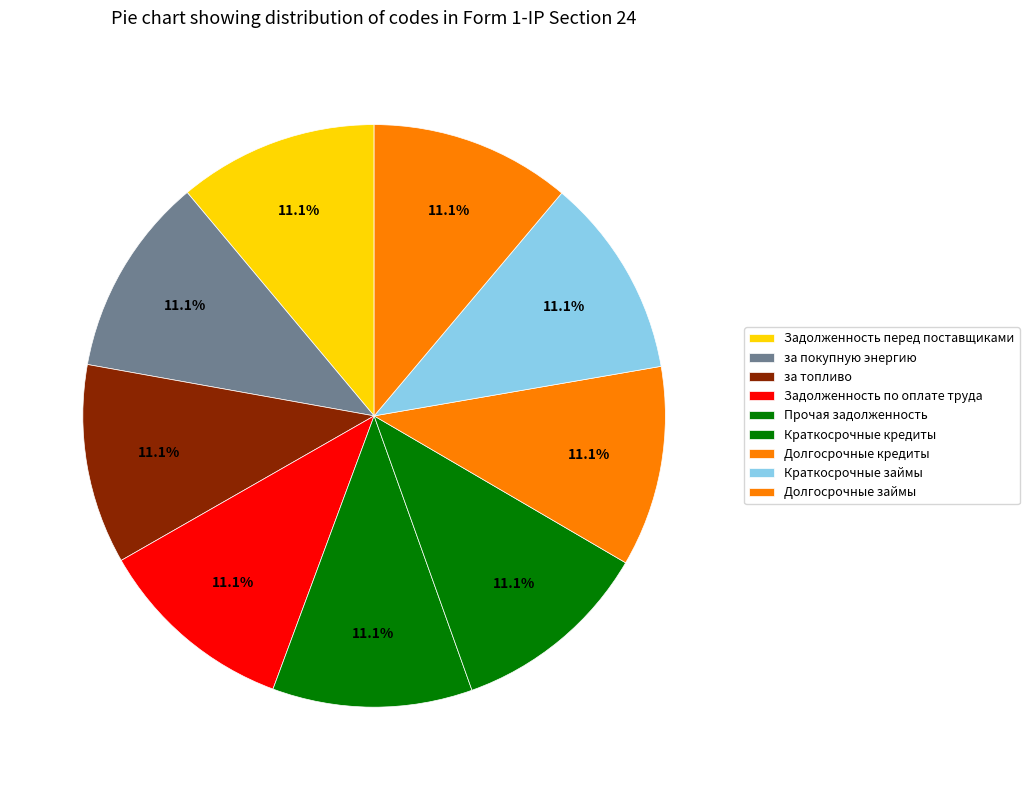

How many segments does this pie chart have?

9